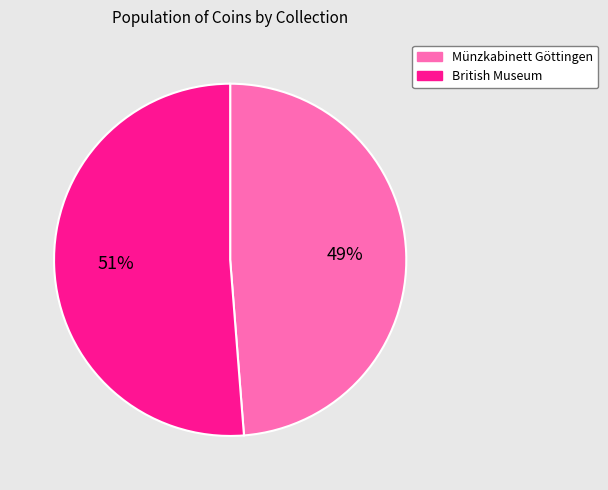

Is British Museum the majority of the pie?

Yes